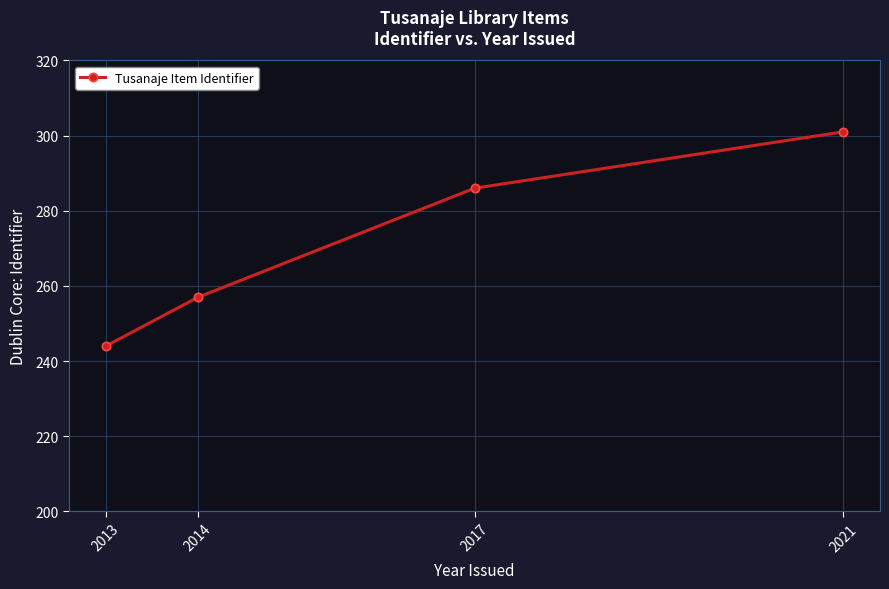

Reading left to right, extract all data points from this chart.

2013=244	2014=257	2017=286	2021=301